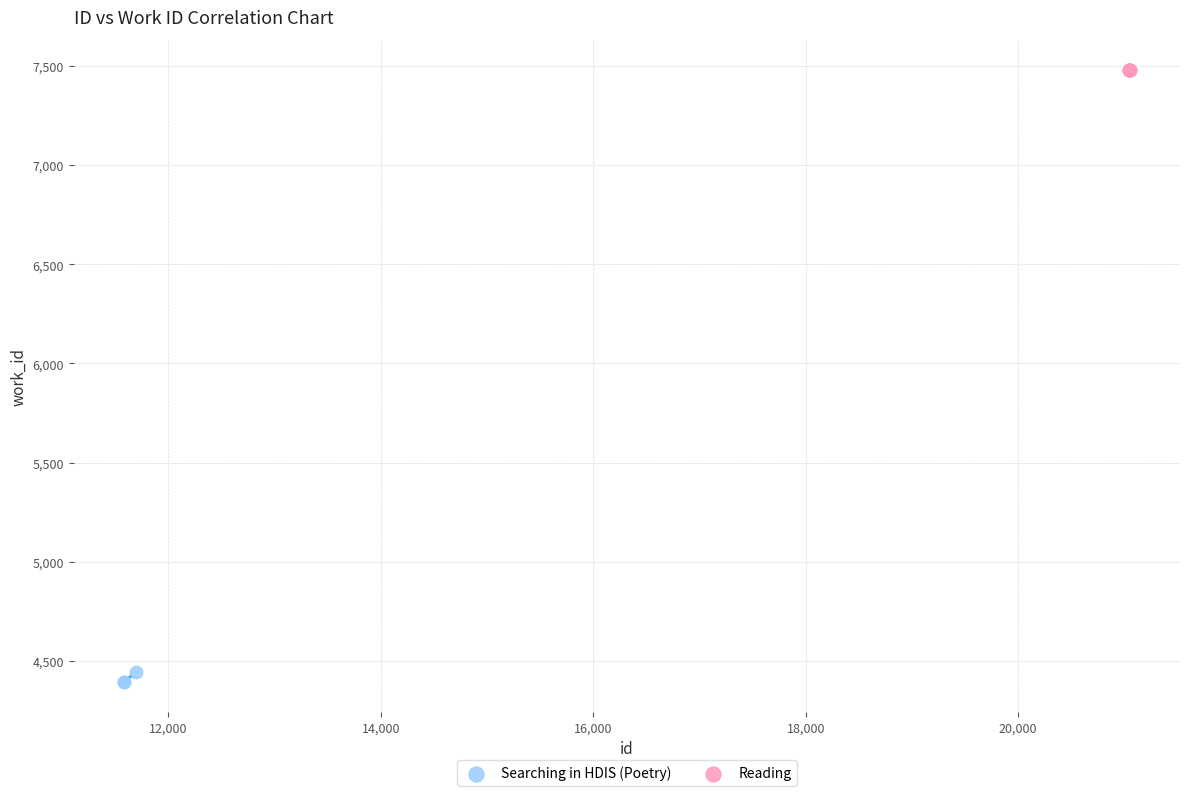

Which series contains the lowest Y value?

Searching in HDIS (Poetry)